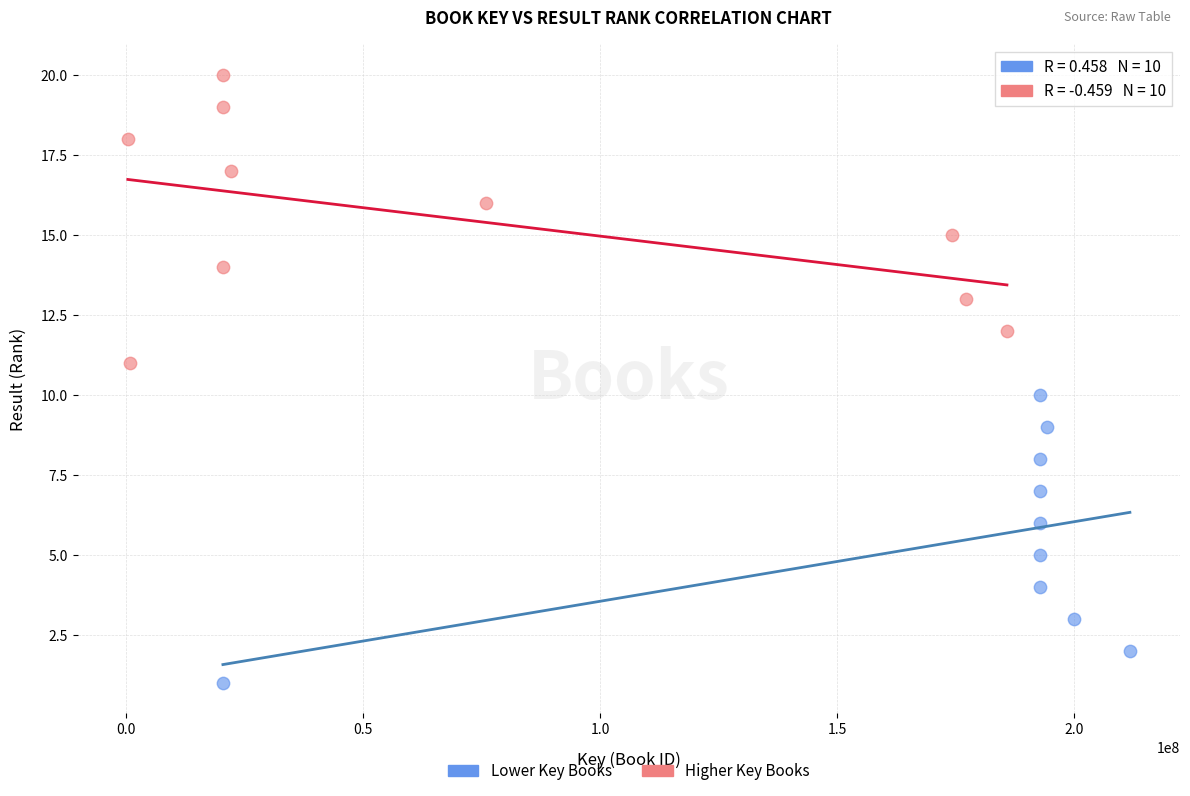

Which series contains the highest Y value?

Higher Key Books